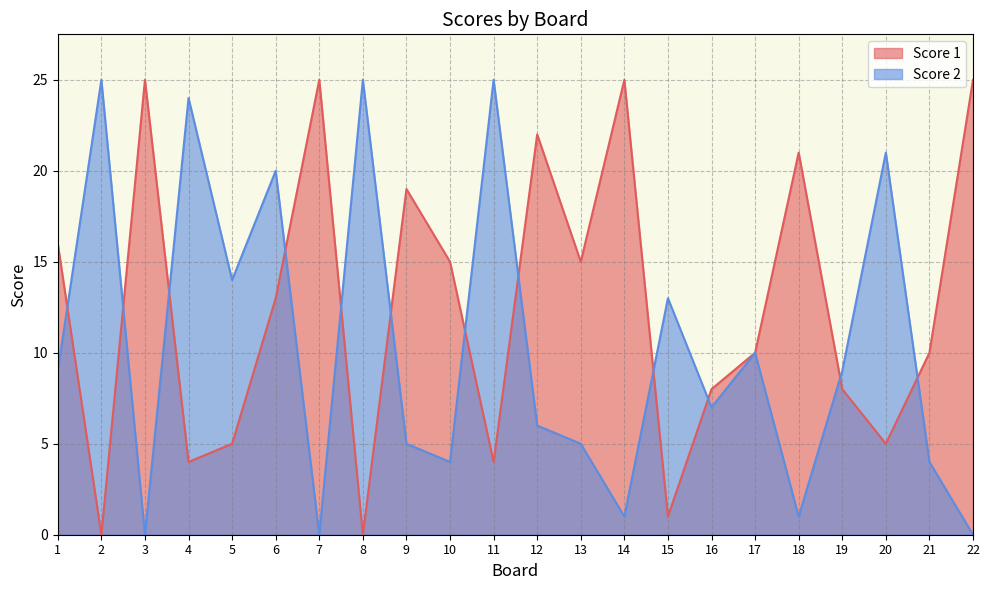

Which series has the largest total across all categories?

Score 1